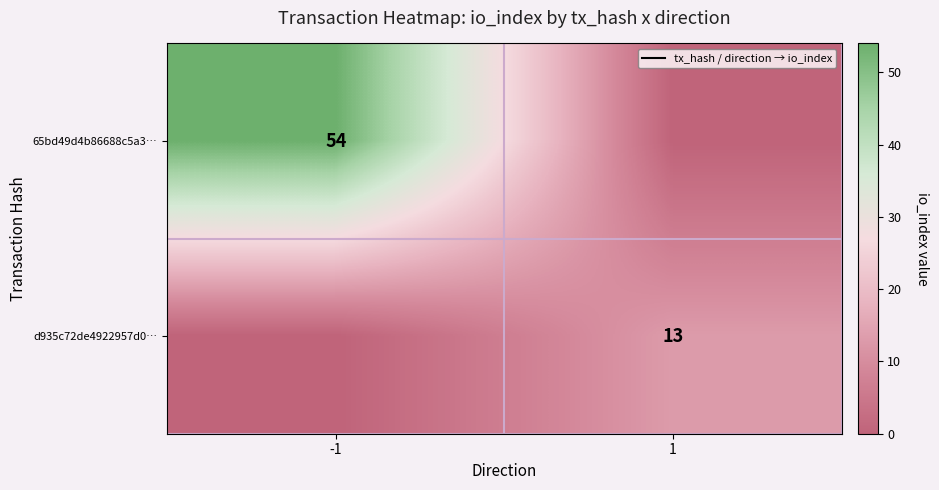

The d935c72de4922957d0… series shows 13 at 1. True or false?

True